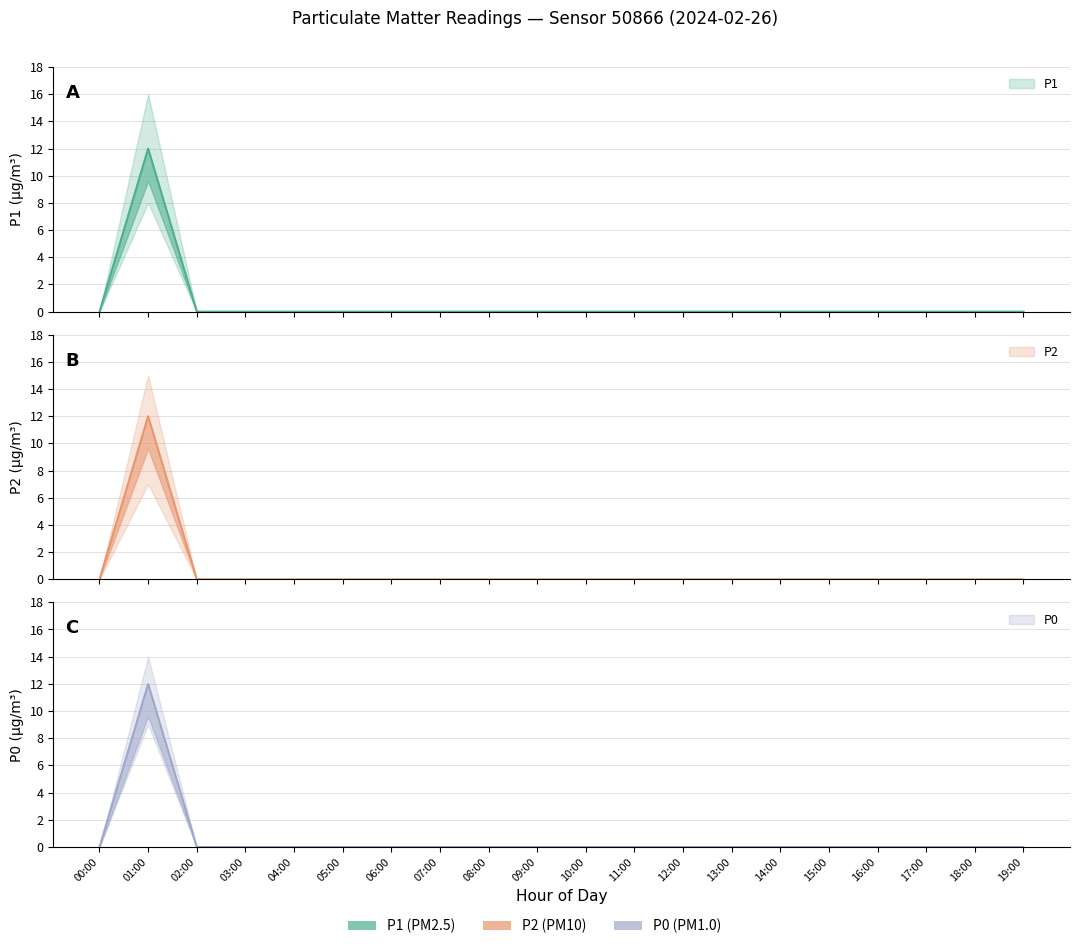

Reading left to right, what are all the values shown in this chart?

P1: 0	12	0	0	0	0	0	0	0	0	0	0	0	0	0	0	0	0	0	0
P2: 0	12	0	0	0	0	0	0	0	0	0	0	0	0	0	0	0	0	0	0
P0: 0	12	0	0	0	0	0	0	0	0	0	0	0	0	0	0	0	0	0	0